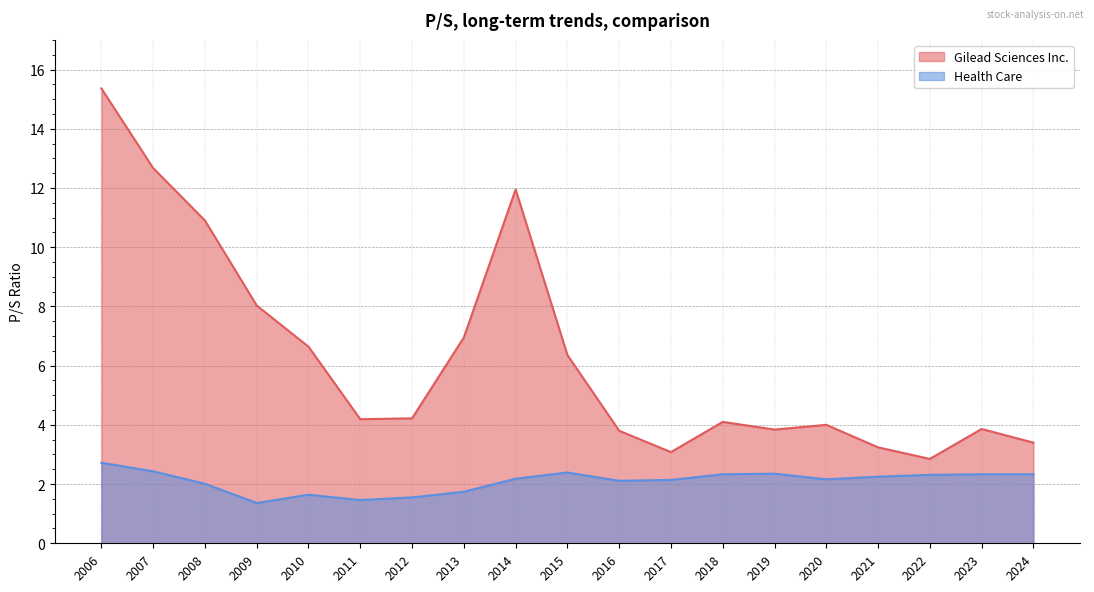

What is the difference between the highest and lowest values at 2016?

1.7